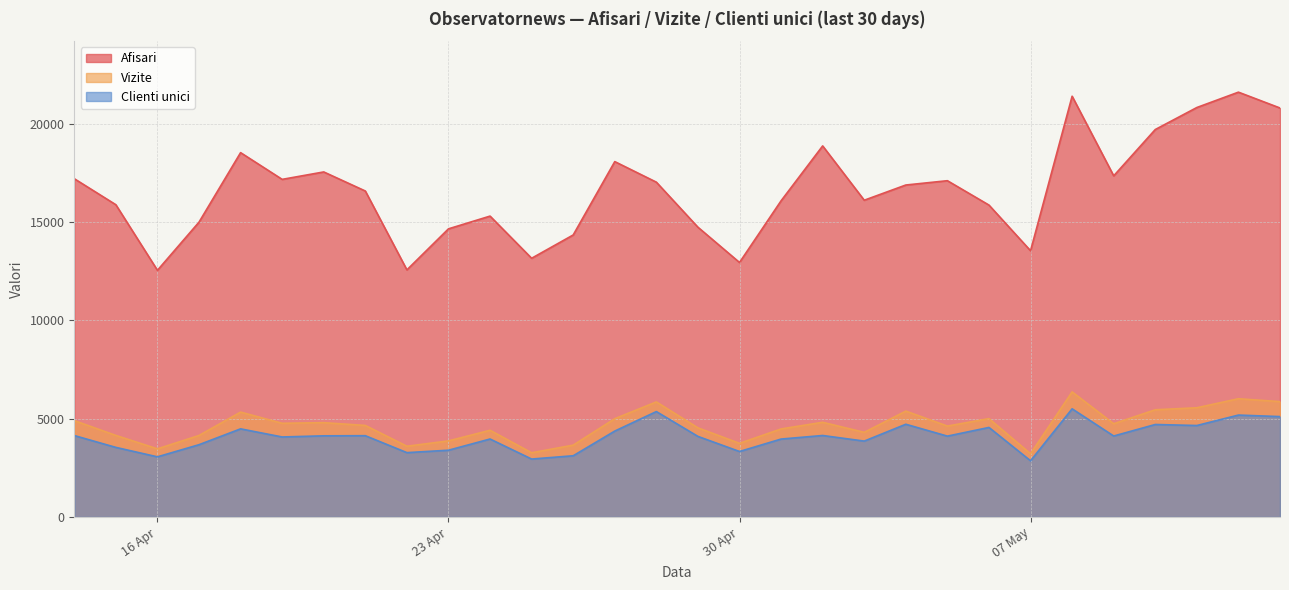

What is the difference between the maximum and minimum values in the Vizite series?

3148